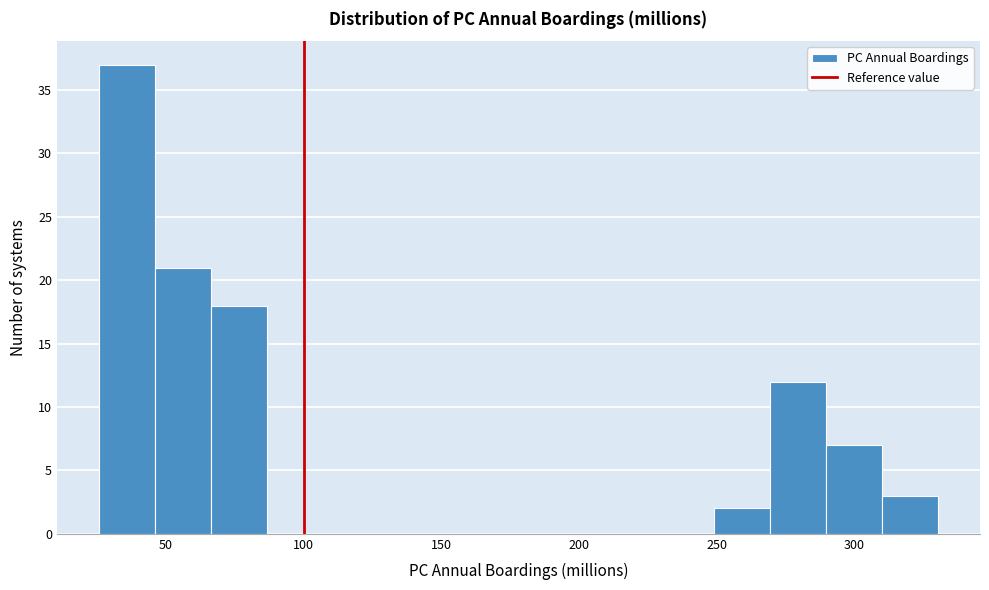

Reading left to right, transcribe this chart: for each bar, give the range it covers on the x-axis and its height. Neither the bar edges nor the heights are printed on the chart, so give them approximately, as read against the axes.

25 to 45: 37
45 to 65: 21
65 to 85: 18
85 to 105: 0
105 to 125: 0
125 to 150: 0
150 to 170: 0
170 to 190: 0
190 to 210: 0
210 to 230: 0
230 to 250: 0
250 to 270: 2
270 to 290: 12
290 to 310: 7
310 to 330: 3